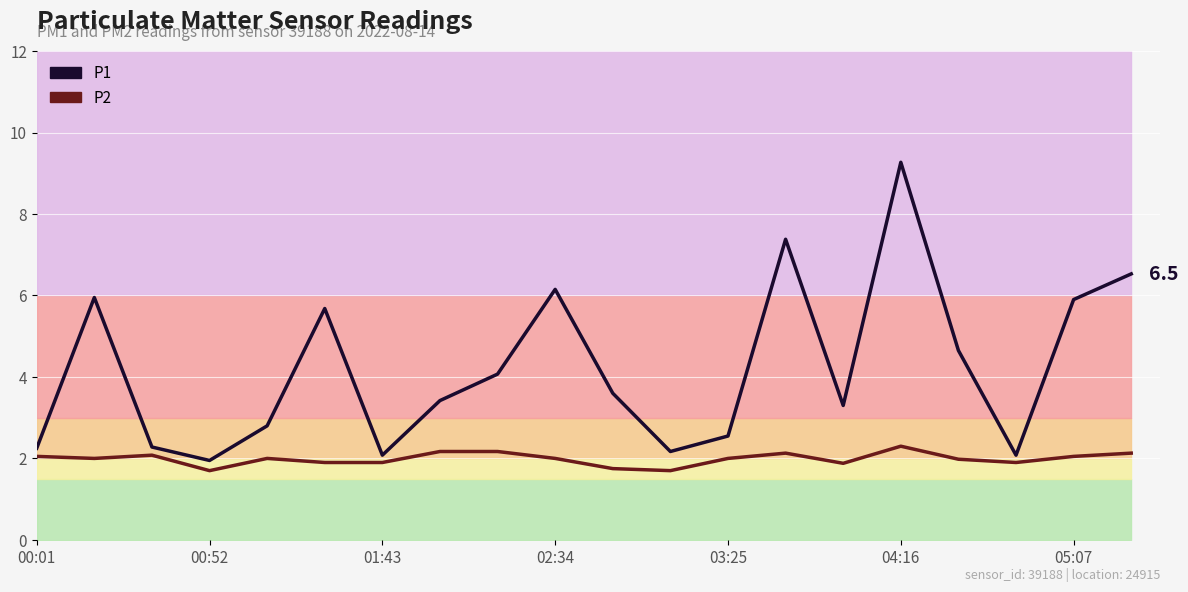

True or false: P2 has a value of 0.6 at 8.

False